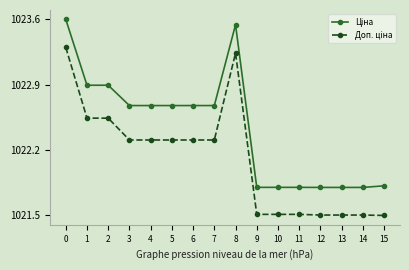

What is the minimum value shown in the chart?

1021.5